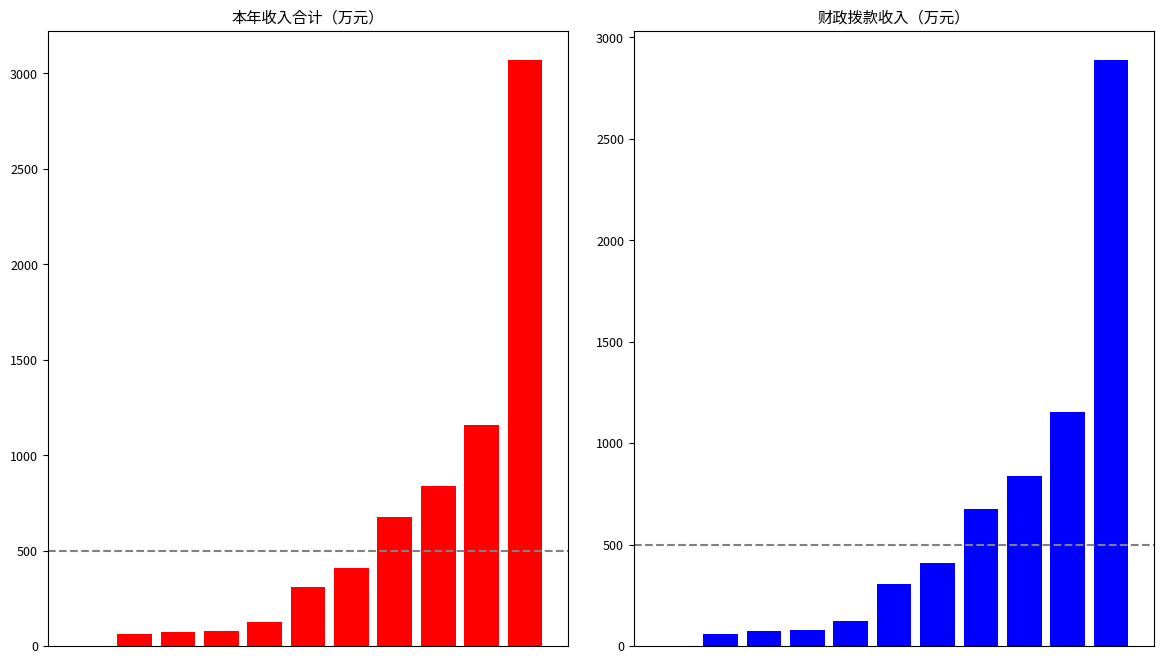

What is the sum of the 财政拨款收入 values at 10 and 4?

3011.2